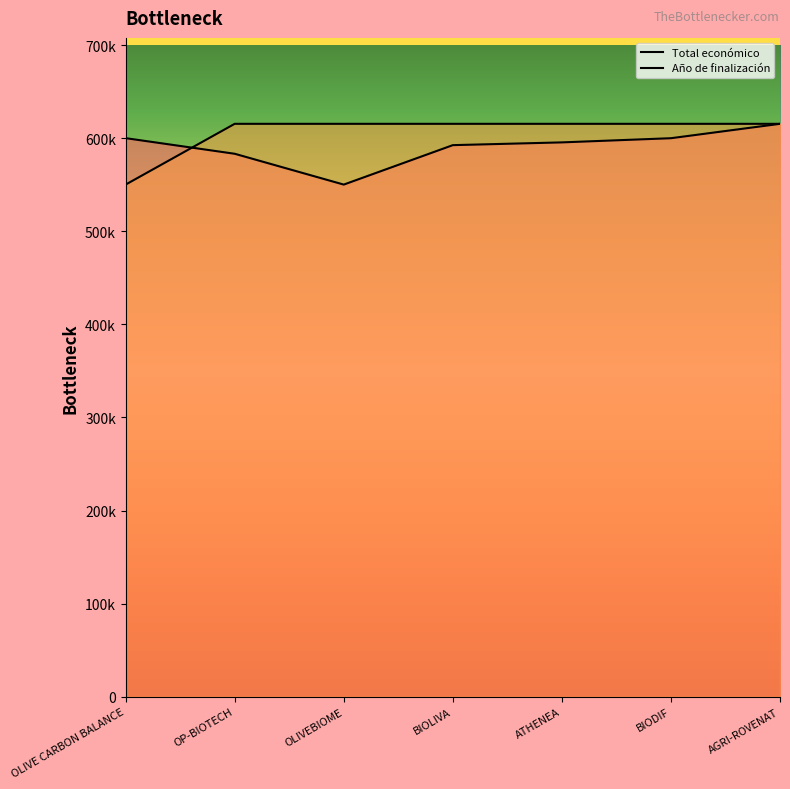

True or false: Año de finalización and Total económico cross at least once.

True